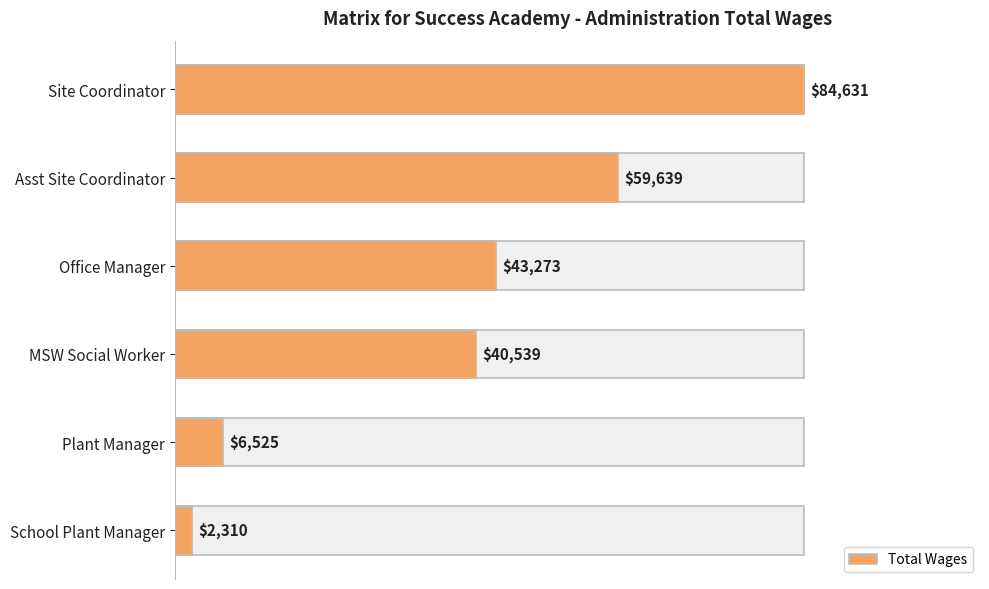

What is the difference between the maximum and minimum values?

82321